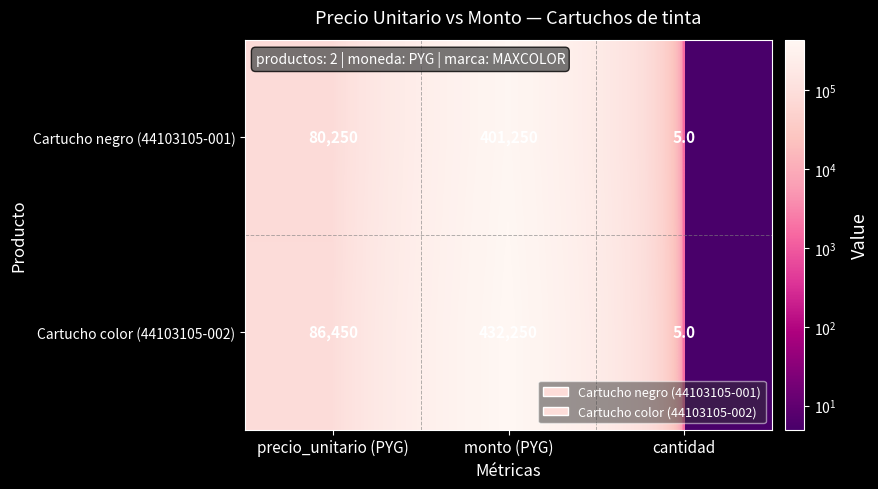

What is the difference between the Cartucho color (44103105-002) values at monto (PYG) and cantidad?

432245